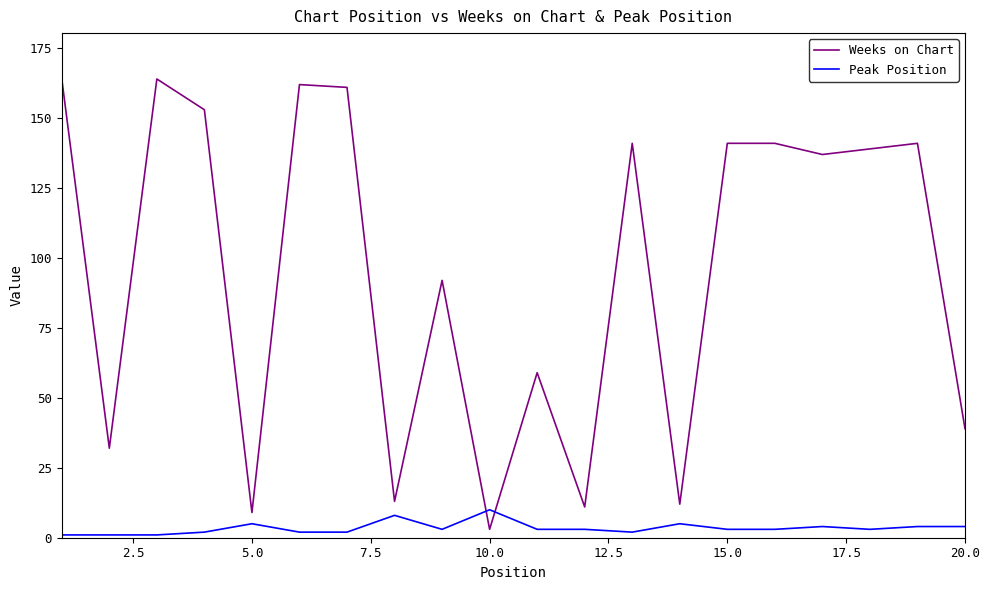

Which series has the widest spread of values?

Weeks on Chart